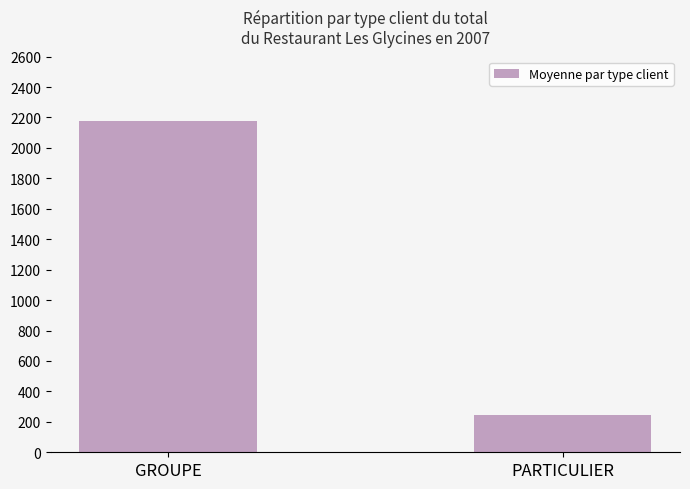

Which category has the lowest value across all series?

PARTICULIER